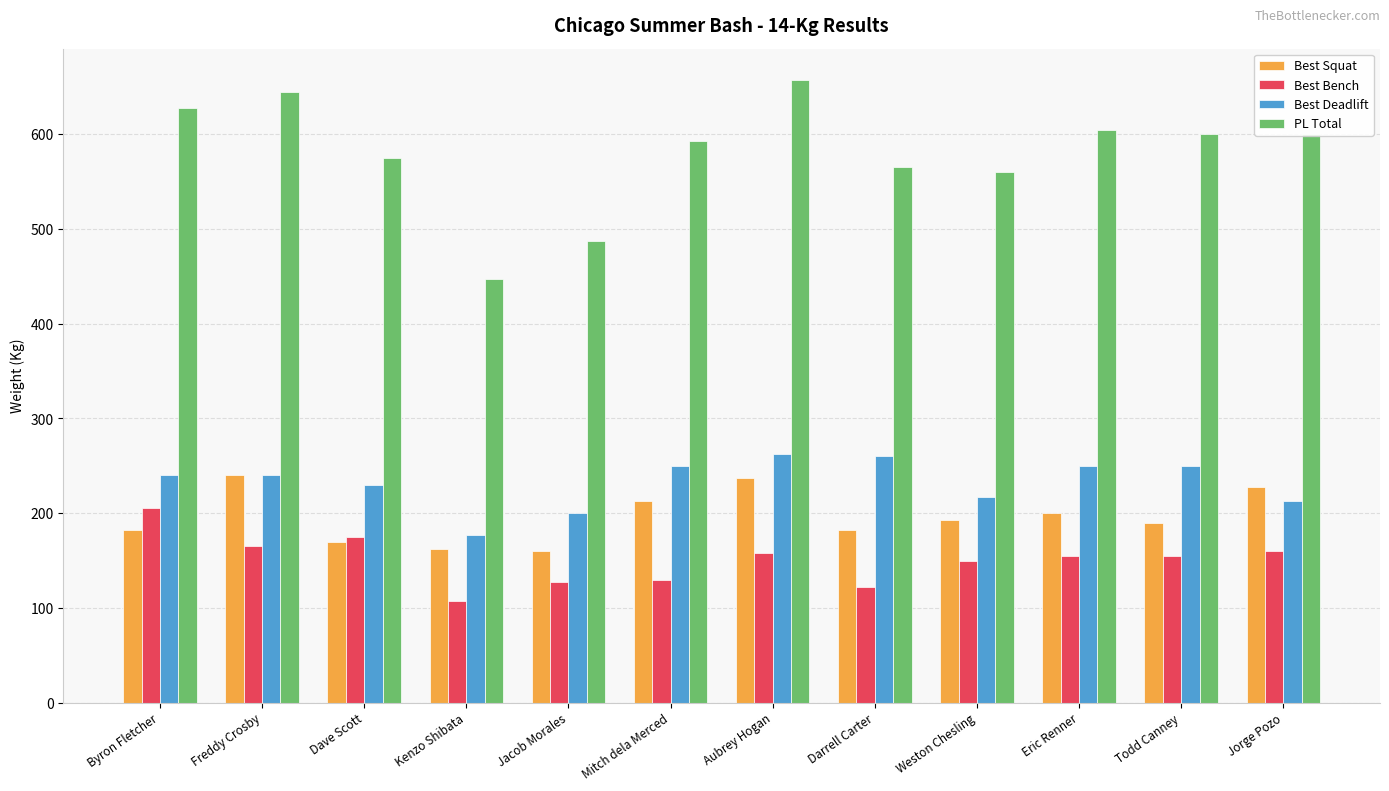

At which category is the sum across all series the highest?

Aubrey Hogan